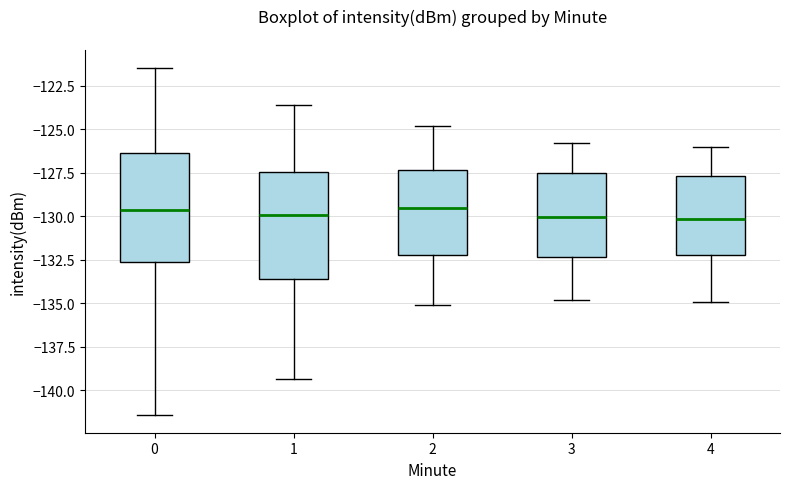

Reading left to right, transcribe this box plot: for each box, give where its median line is, the range the box spans, and where its two whiskers end, as read against the y-axis. The values are not printed on the chart, so give them approximately, as read against the axis.

0: median -129.5, box -132.5 to -126.5, whiskers -141.5 to -121.5
1: median -130.0, box -133.5 to -127.5, whiskers -139.5 to -123.5
2: median -129.5, box -132.0 to -127.5, whiskers -135.0 to -125.0
3: median -130.0, box -132.5 to -127.5, whiskers -135.0 to -126.0
4: median -130.0, box -132.0 to -127.5, whiskers -135.0 to -126.0